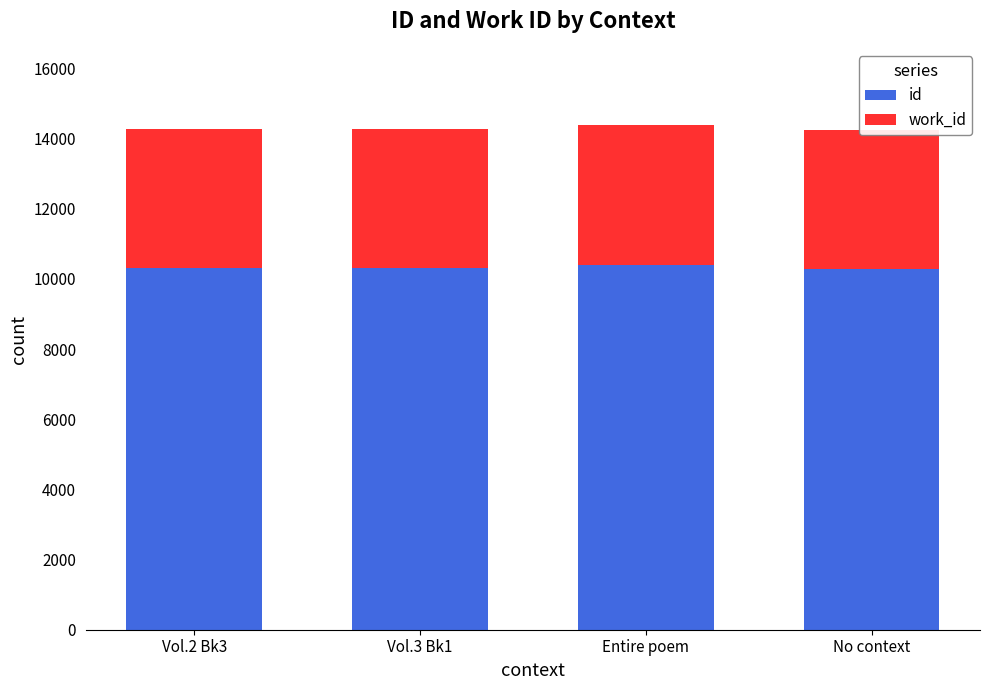

What are all the series names shown in the legend?

id, work_id